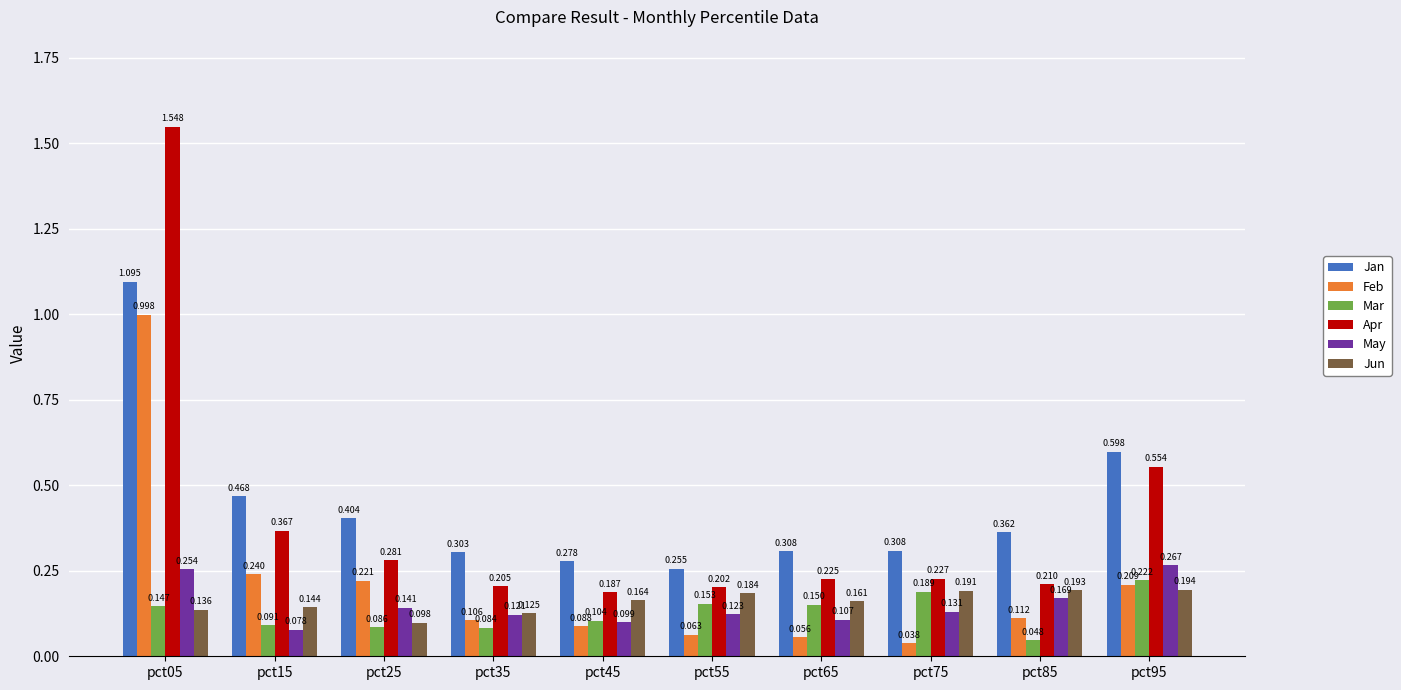

Which series has the largest total across all categories?

Jan